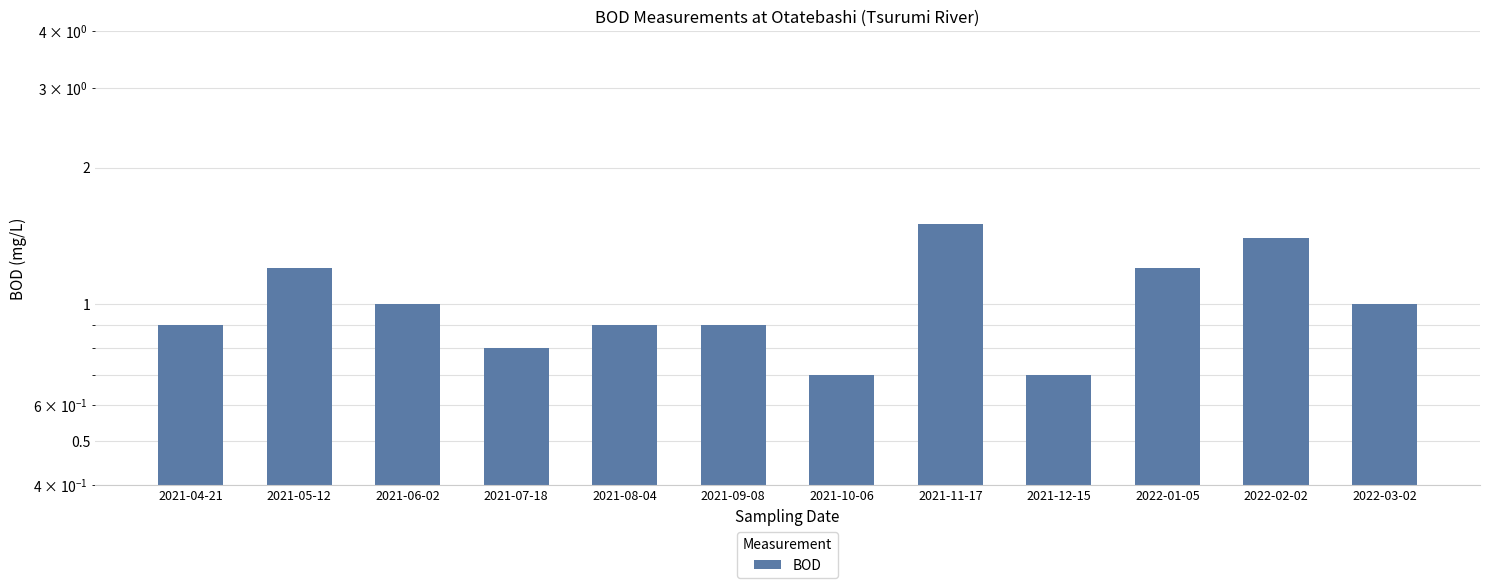

The value at 2021-06-02 is 1.4. True or false?

False